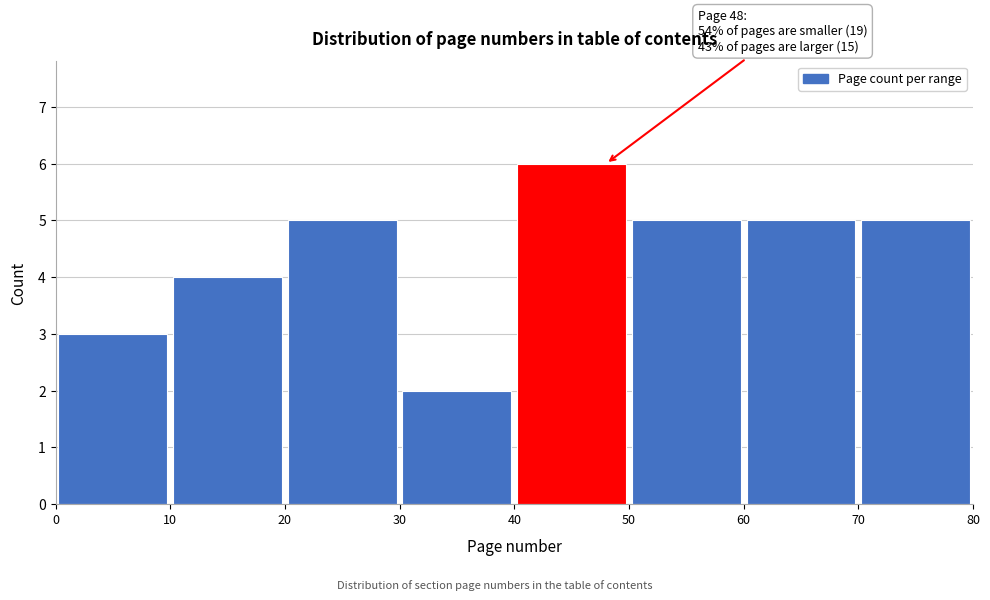

Which range on the x-axis has the tallest bar?

40 to 50